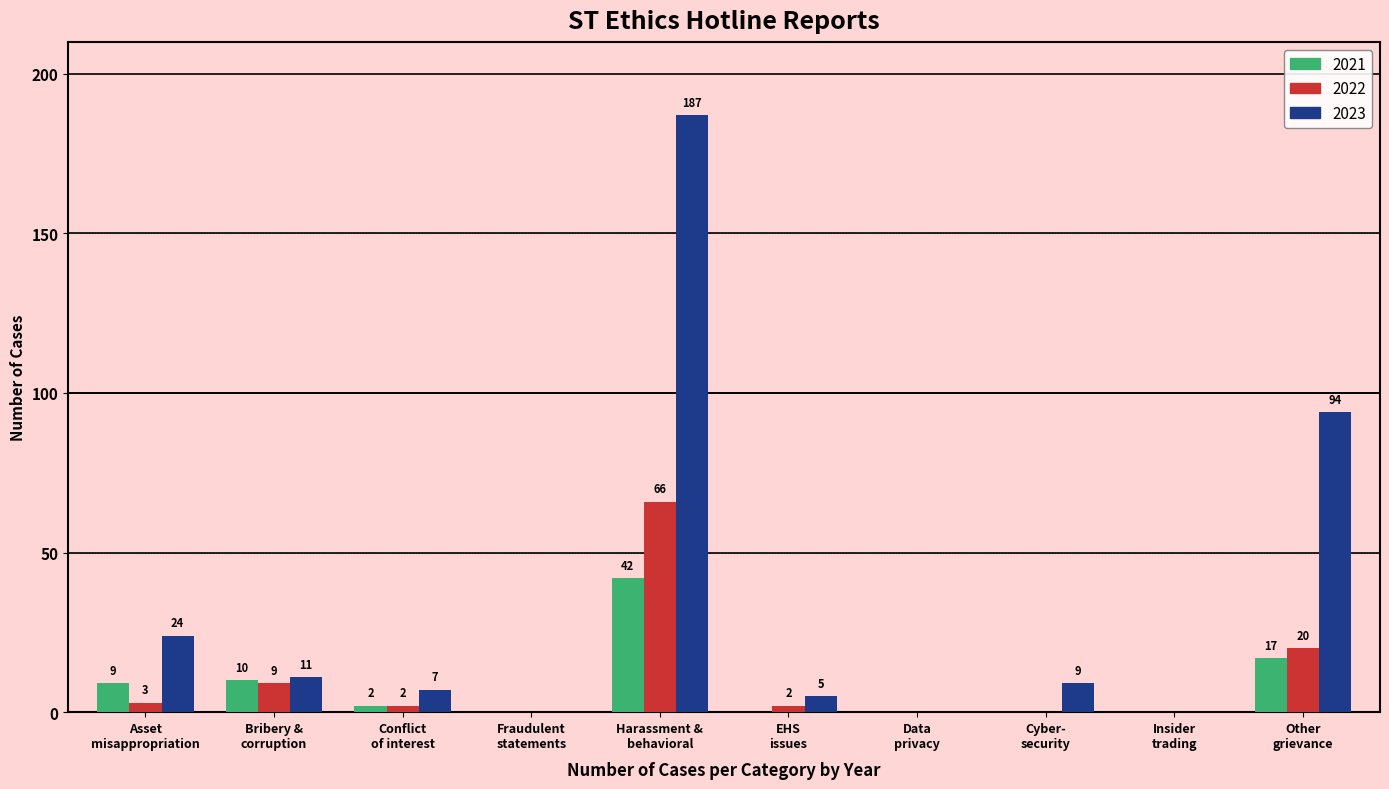

Which series has the largest total across all categories?

2023